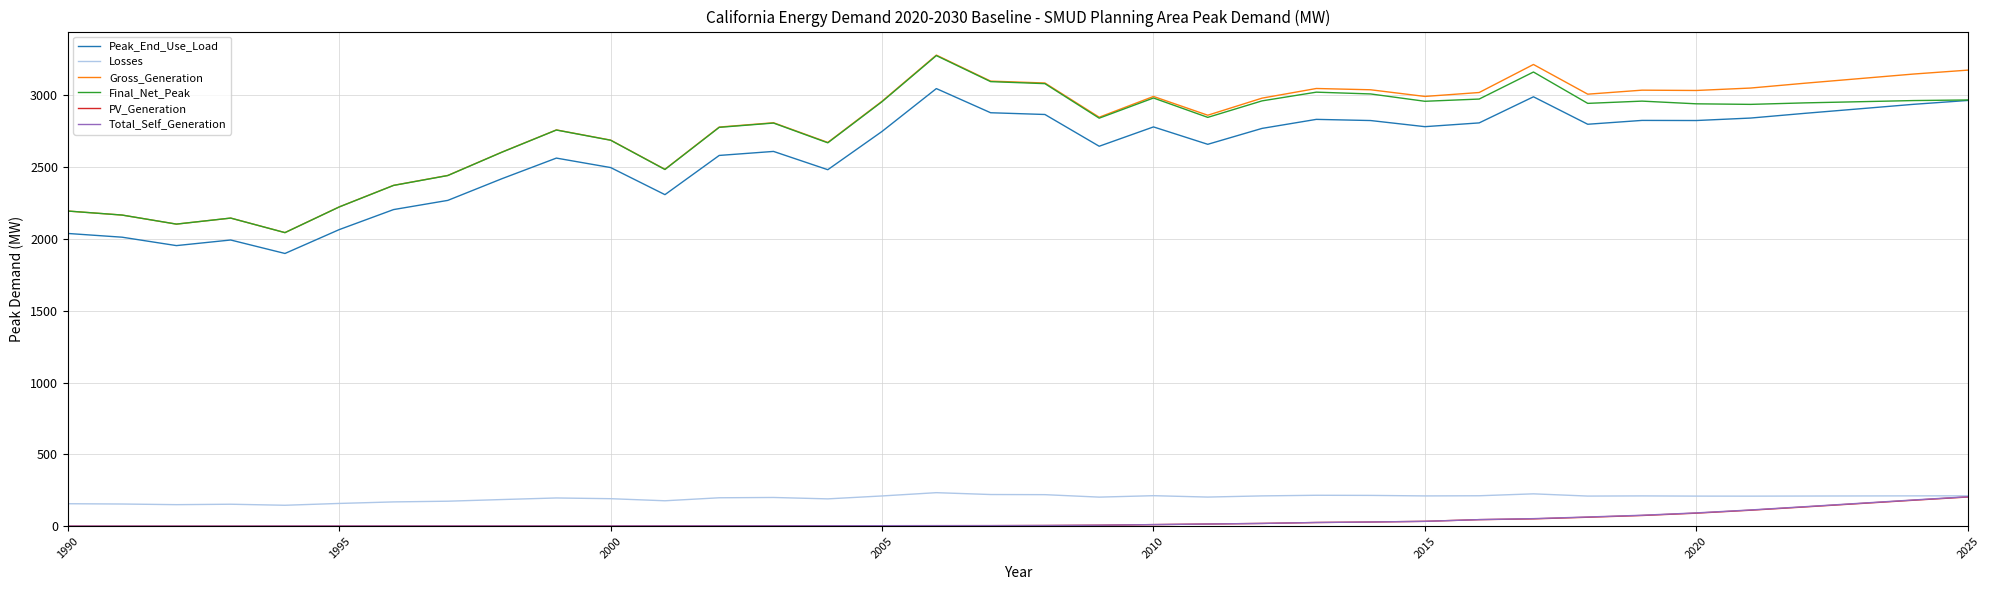

True or false: Peak_End_Use_Load and PV_Generation intersect in this chart.

False